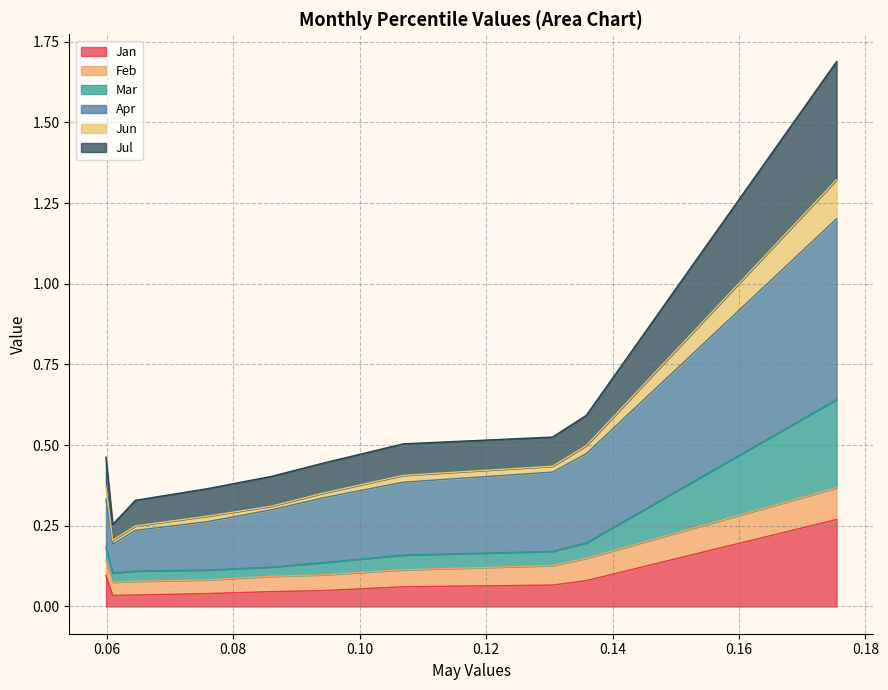

What is the spread (max minus min) of values at pct15?

0.2